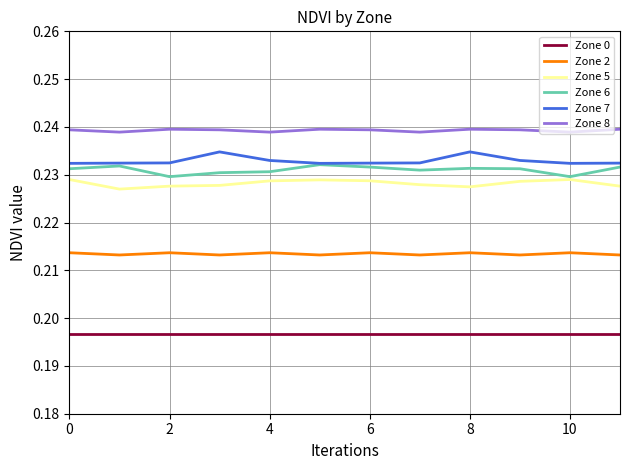

Which series has the largest total across all categories?

Zone 8